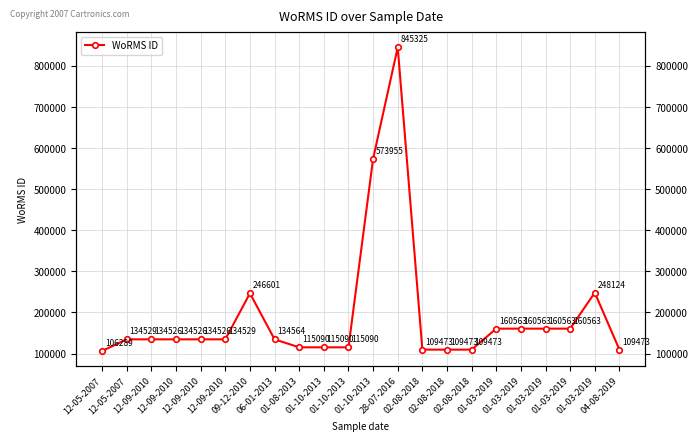

Reading left to right, transcribe all the data shown in this chart.

12-05-2007=106289	12-05-2007=134529	12-09-2010=134526	12-09-2010=134526	12-09-2010=134526	12-09-2010=134529	09-12-2010=246601	06-01-2013=134564	01-08-2013=115090	01-10-2013=115090	01-10-2013=115090	01-10-2013=573955	28-07-2016=845325	02-08-2018=109473	02-08-2018=109473	02-08-2018=109473	01-03-2019=160563	01-03-2019=160563	01-03-2019=160563	01-03-2019=160563	01-03-2019=248124	04-08-2019=109473